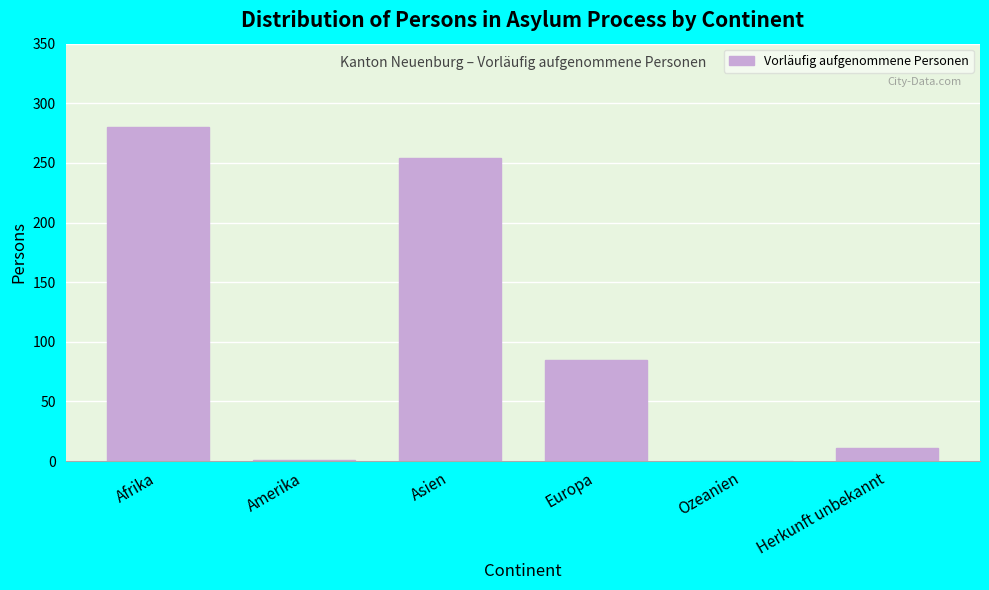

Where is the data nearest to the value 140?

Europa